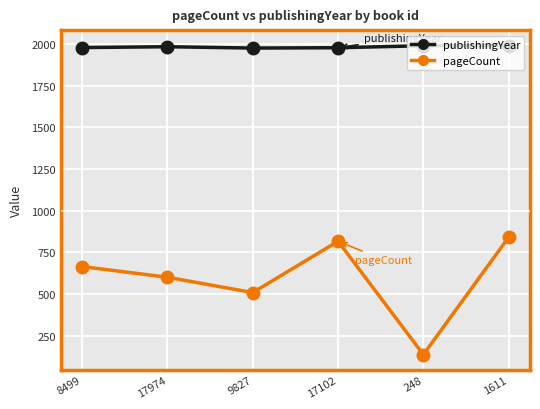

At which category is the sum across all series the highest?

1611